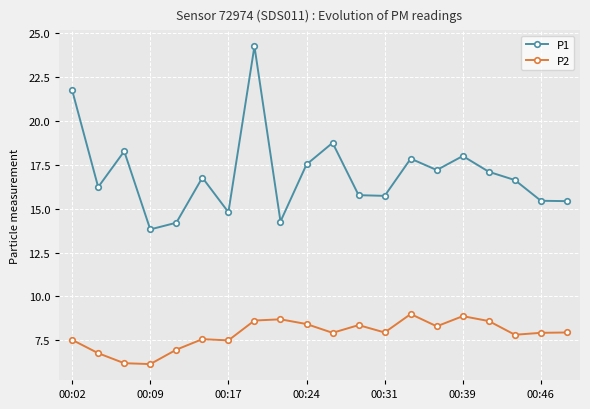

Which series has the widest spread of values?

P1